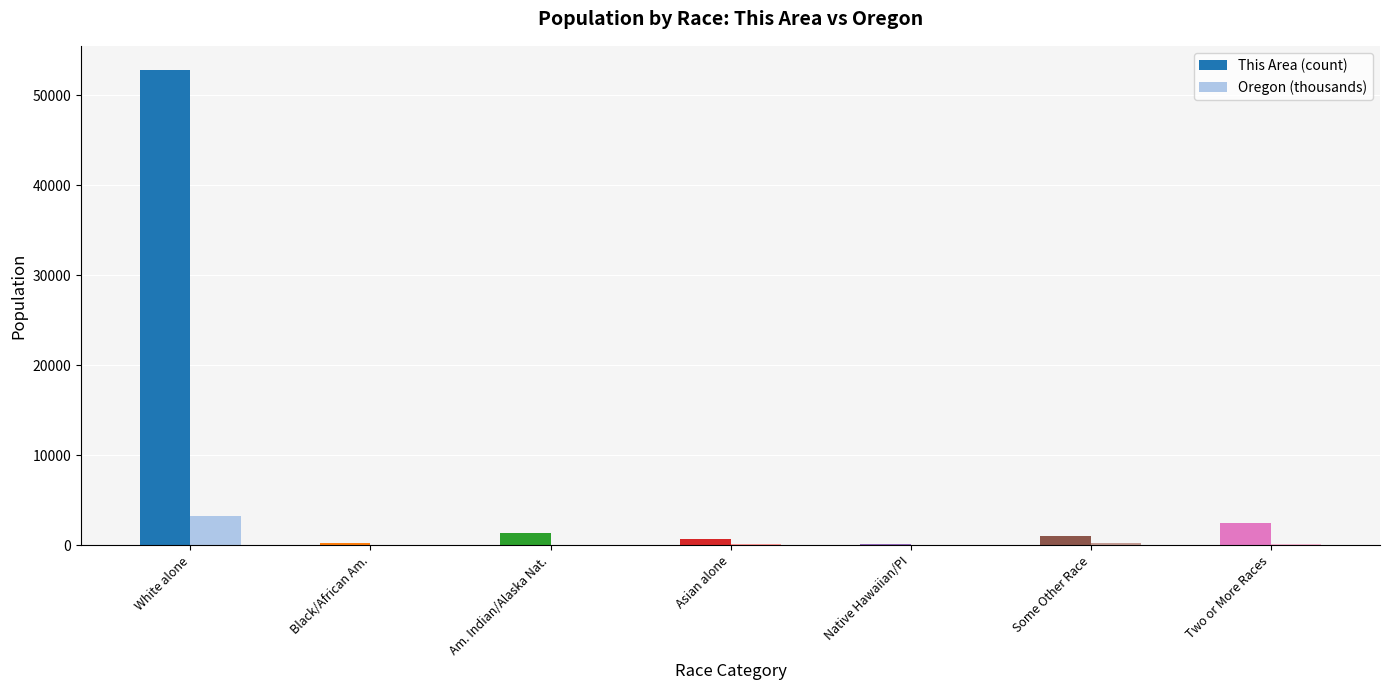

True or false: Oregon (thousands) has a value of 3204.6 at White alone.

True